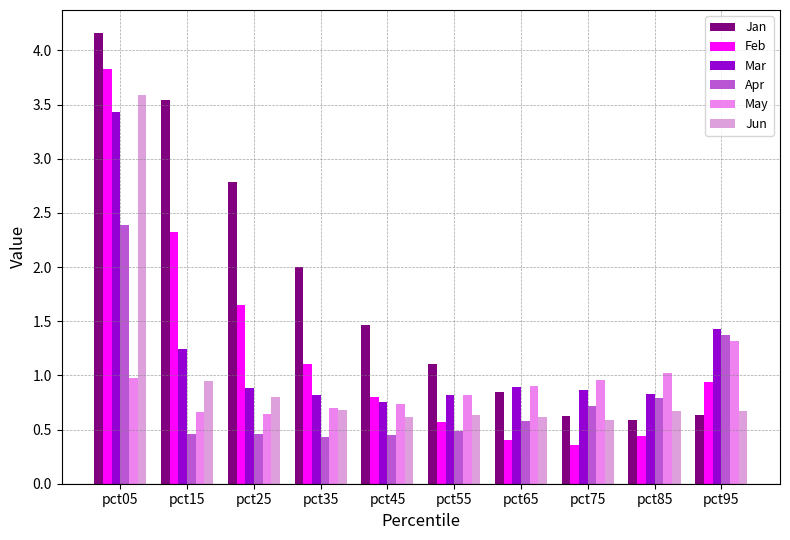

What is the difference between the second highest and minimum values in the Mar series?

0.7